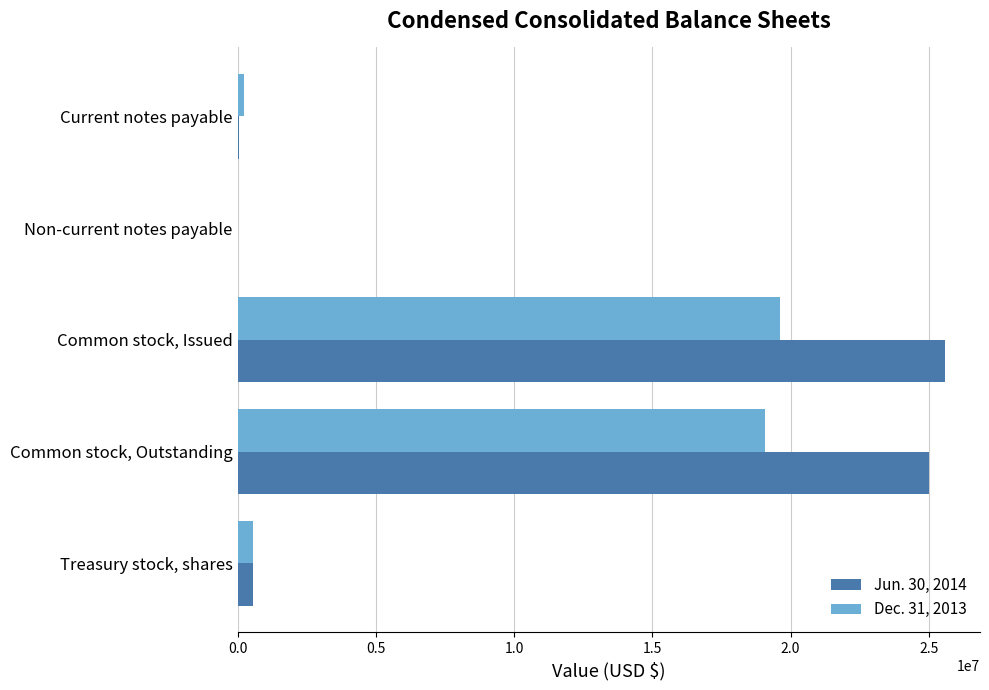

Which series has the largest total across all categories?

Jun. 30, 2014